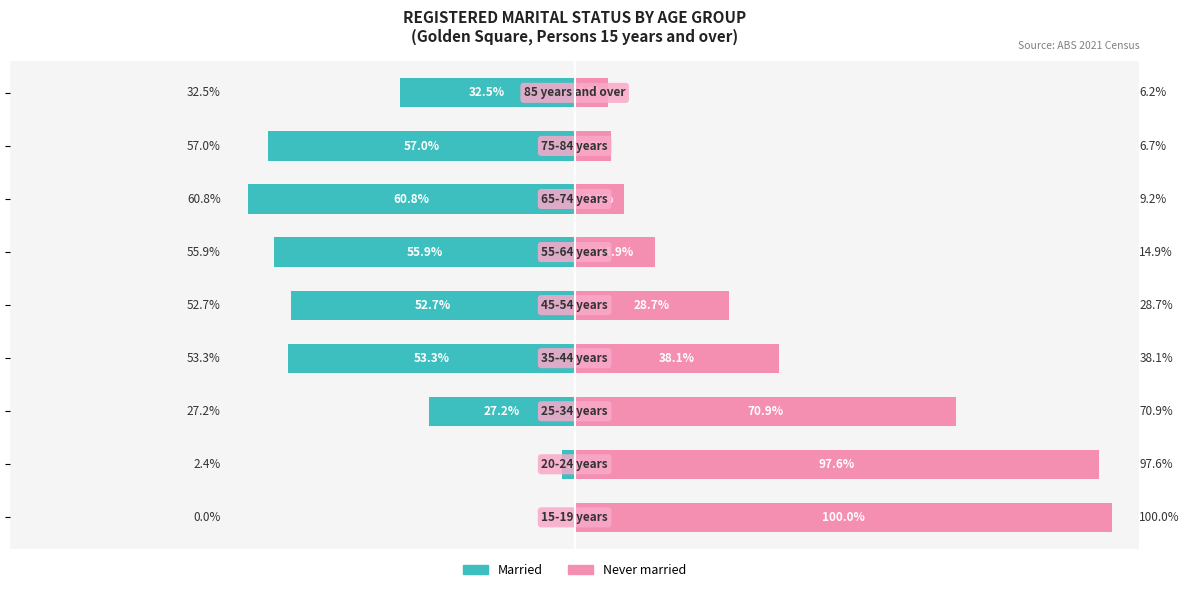

What is the sum of all Never married values?

372.3